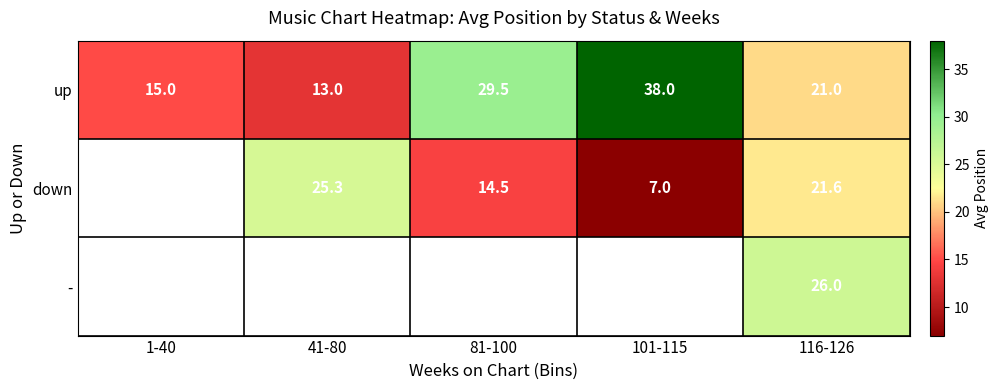

How many data points in up are less than 21?

2